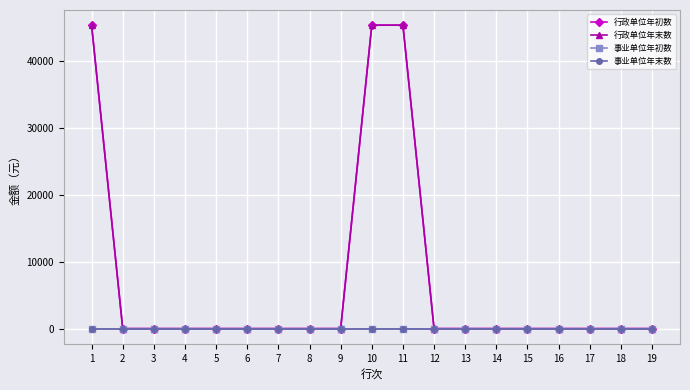

Does the chart have visible grid lines?

Yes